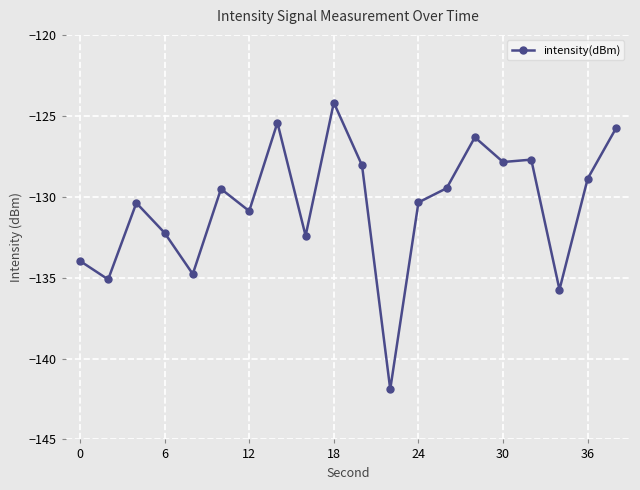

Reading left to right, what are all the values shown in this chart?

-134.0	-135.1	-130.4	-132.2	-134.8	-129.5	-130.9	-125.4	-132.4	-124.2	-128.1	-141.9	-130.4	-129.5	-126.3	-127.9	-127.7	-135.7	-128.9	-125.8